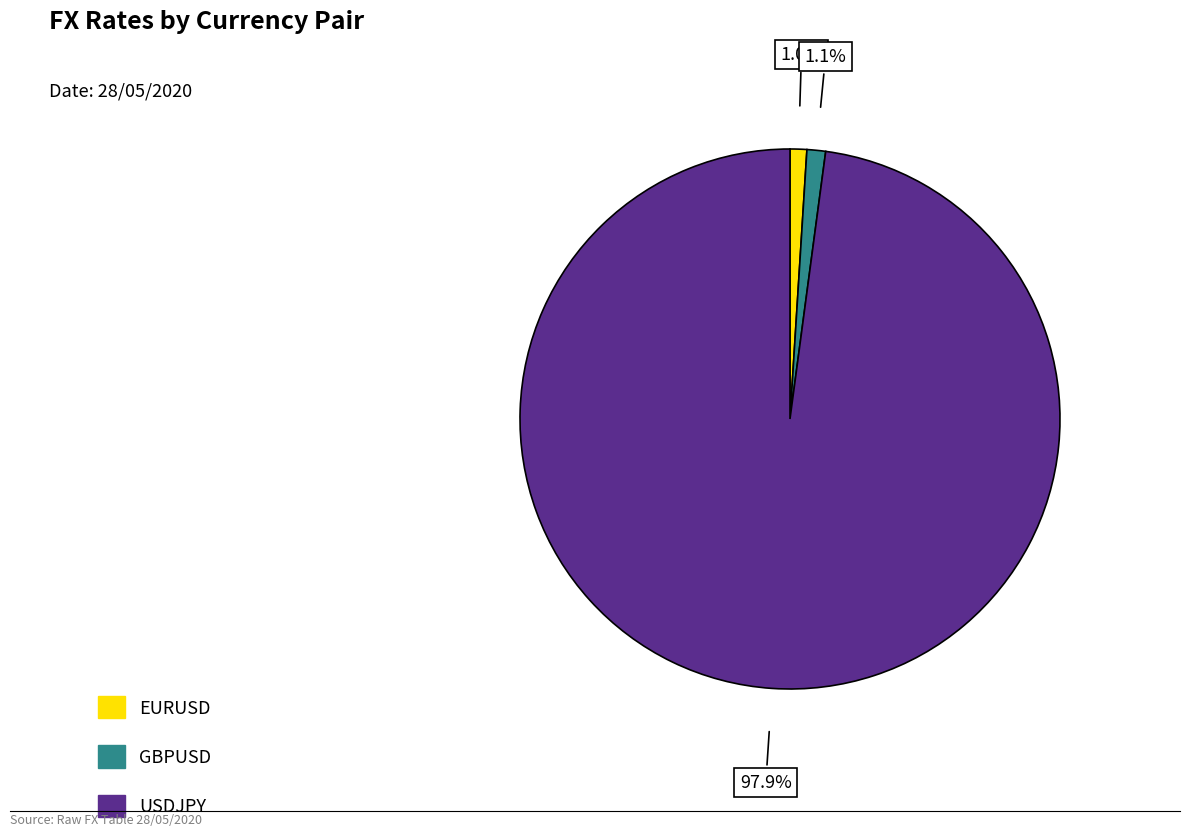

Do EURUSD and GBPUSD together represent more than half of the pie?

No